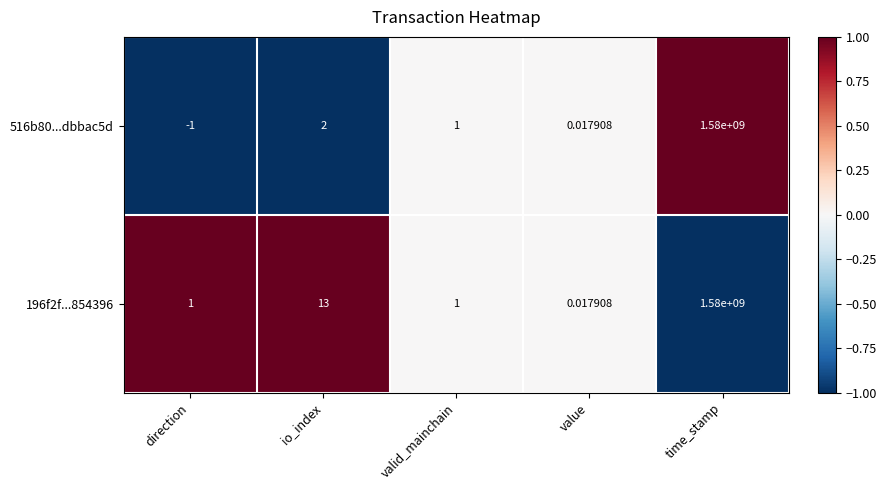

Where is 196f2f...854396 nearest to the value 790000000?

io_index